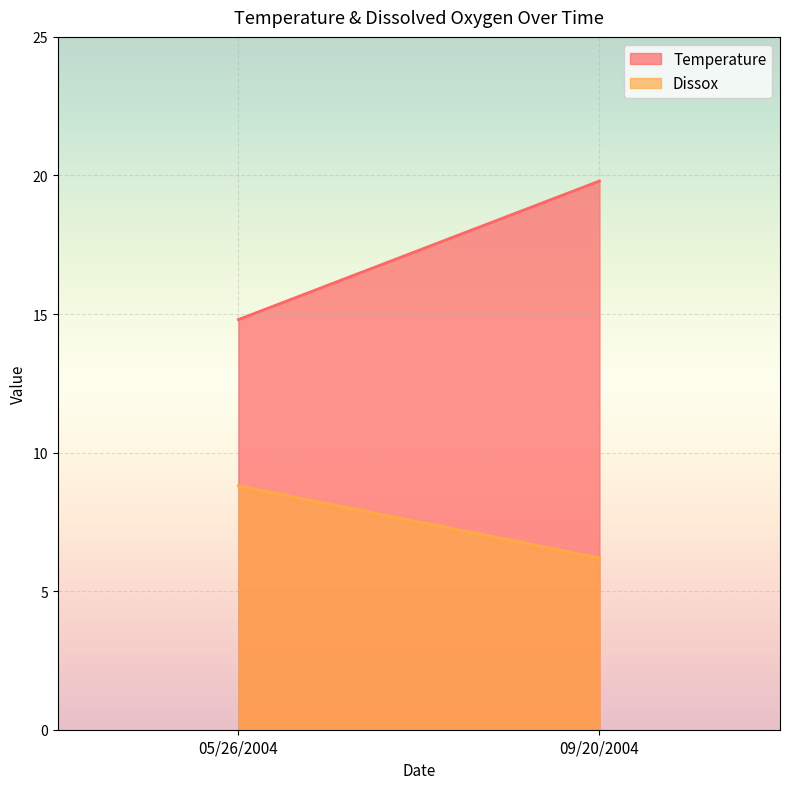

Between 05/26/2004 and 09/20/2004, which series saw the biggest shift?

Temperature